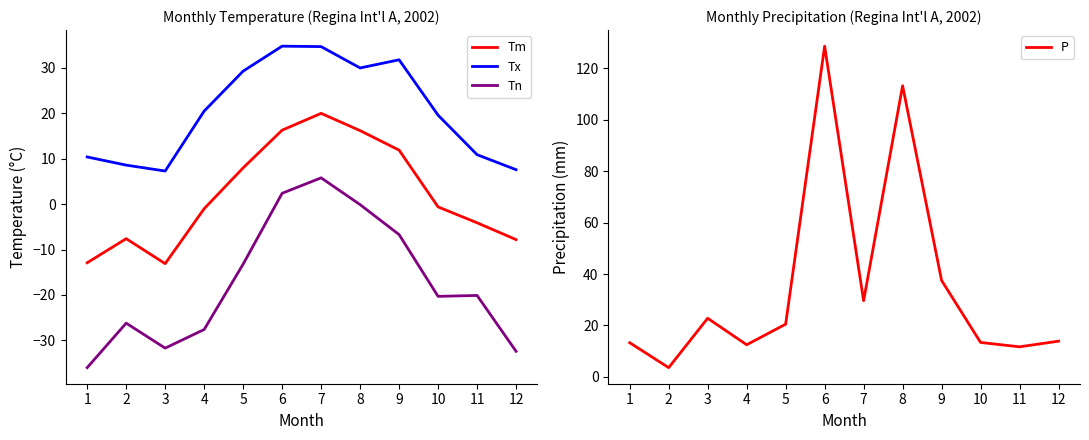

Reading left to right, list all the values displayed in this chart.

Tm: 1=-12.9	2=-7.6	3=-13.1	4=-1.0	5=8.0	6=16.3	7=20.0	8=16.2	9=11.9	10=-0.6	11=-4.1	12=-7.8
Tx: 1=10.4	2=8.6	3=7.3	4=20.5	5=29.3	6=34.8	7=34.7	8=30.0	9=31.8	10=19.6	11=10.9	12=7.6
Tn: 1=-36.0	2=-26.2	3=-31.7	4=-27.6	5=-13.2	6=2.4	7=5.8	8=-0.1	9=-6.7	10=-20.3	11=-20.1	12=-32.4
P: 1=13.3	2=3.6	3=22.8	4=12.5	5=20.5	6=128.6	7=29.6	8=113.2	9=37.5	10=13.4	11=11.7	12=13.9